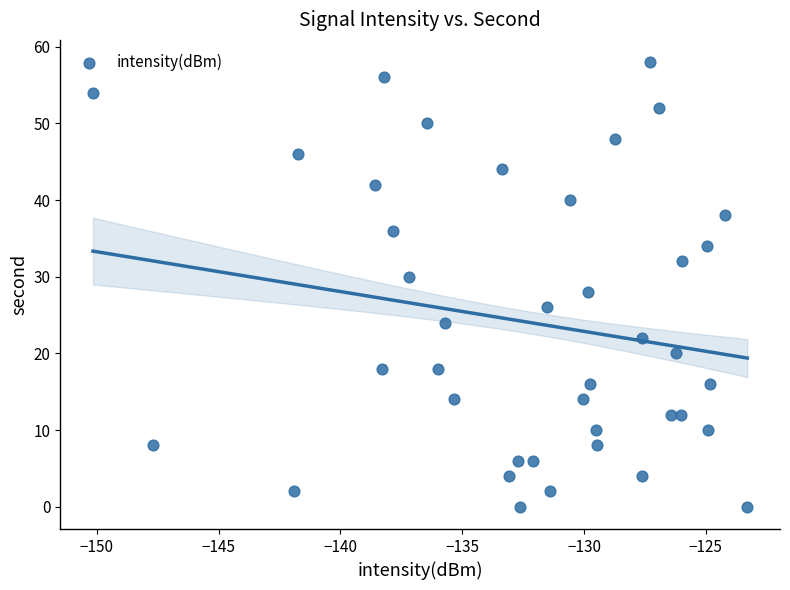

What is the range of Y values (max minus min)?

58